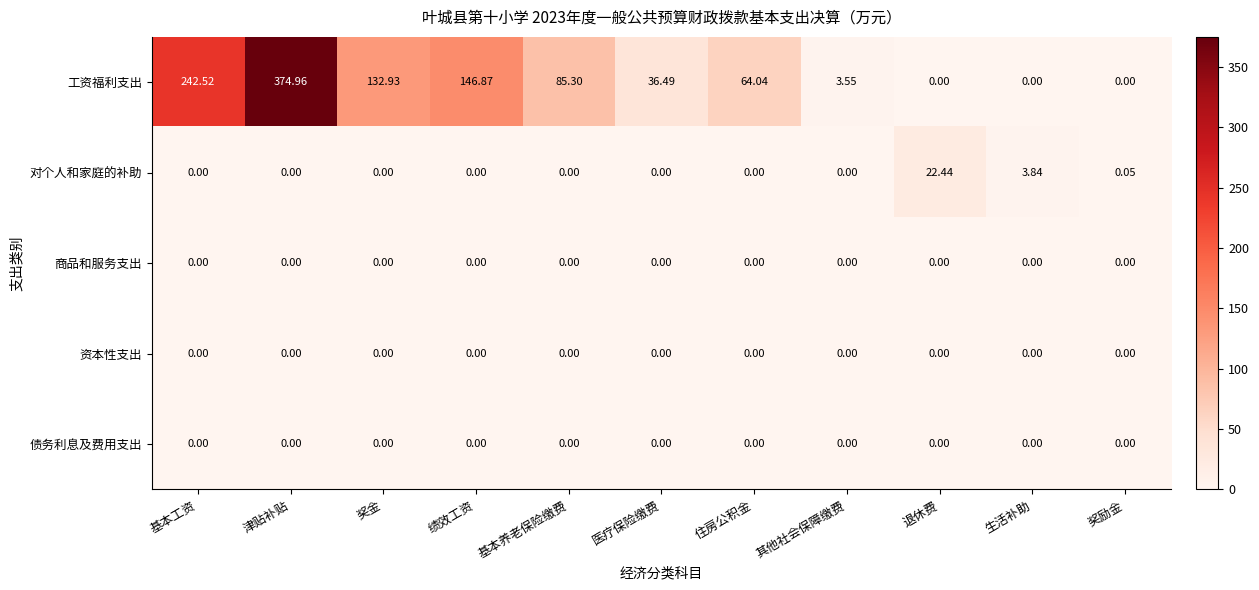

Which label corresponds to the largest value in the chart?

津贴补贴